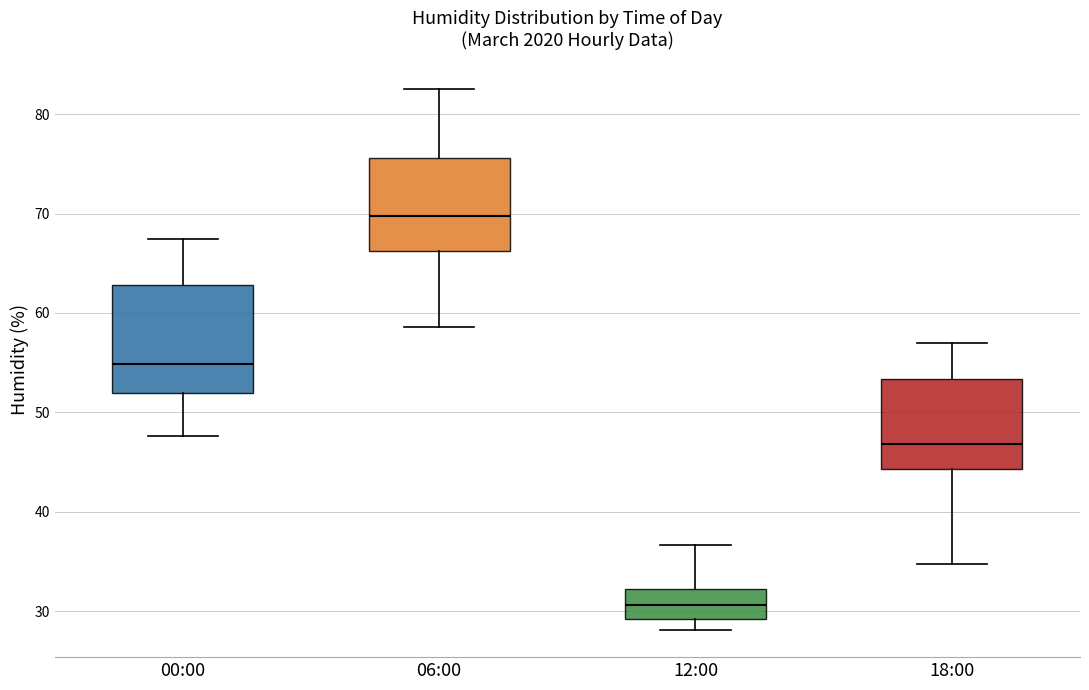

Which box has the lowest median line?

12:00